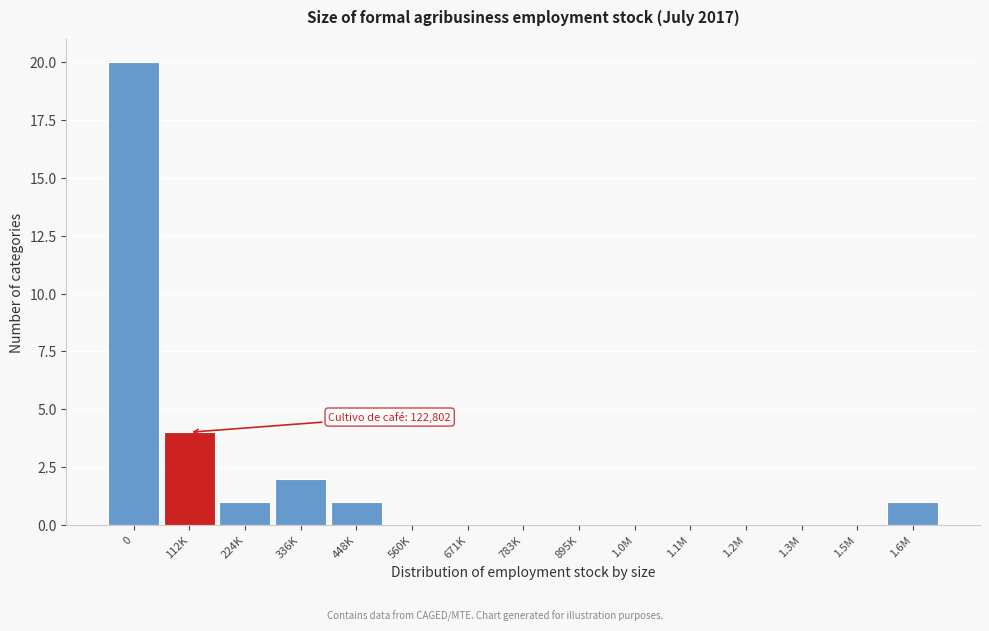

Reading right to left, extract all data points from this chart.

1.6M=1	1.5M=0	1.3M=0	1.2M=0	1.1M=0	1.0M=0	895K=0	783K=0	671K=0	560K=0	448K=1	336K=2	224K=1	112K=4	0=20